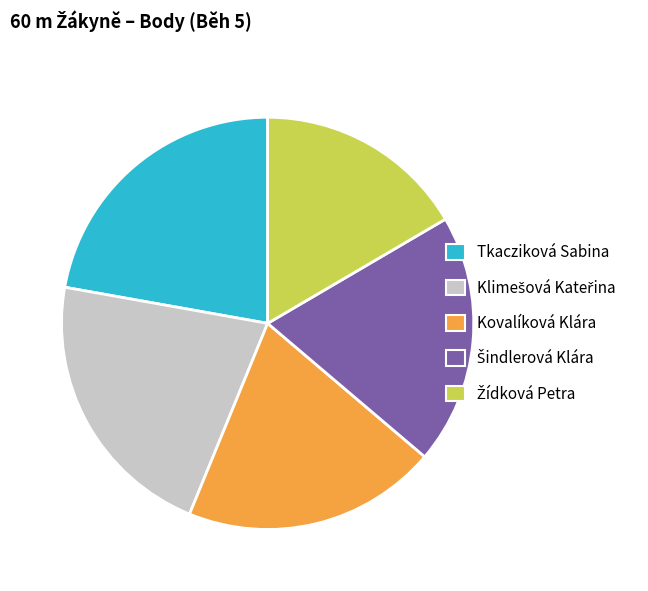

The Kovalíková Klára slice represents 14% of the pie. True or false?

False